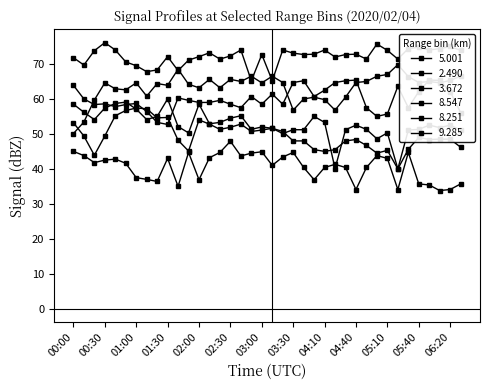

Reading left to right, list all the values displayed in this chart.

5.001: 50.1	53.4	59.7	64.6	62.9	62.6	64.6	60.8	64.4	63.9	68.5	64.2	63.2	65.6	63.2	65.6	65.0	66.5	64.6	66.5	64.7	56.8	60.0	60.5	59.8	56.8	60.5	64.7	65.0	66.5	67.0	69.8	66.4	64.7	65.0	64.6	65.3	66.5
2.490: 63.9	60.0	58.4	58.6	57.8	58.4	58.7	56.4	53.3	52.7	60.3	59.6	59.0	59.0	59.6	58.5	57.5	60.7	58.5	61.4	58.5	64.7	65.2	60.7	62.5	64.7	65.2	65.4	57.5	55.0	55.7	63.6	57.5	62.1	65.4	65.3	62.1	56.1
3.672: 71.8	69.7	73.8	76.1	74.0	70.6	69.5	67.8	68.3	72.1	68.1	71.1	72.1	73.2	71.4	72.3	74.0	65.2	72.7	65.2	74.0	73.1	72.7	72.8	74.0	72.0	72.7	72.8	71.4	75.7	73.9	71.4	74.4	74.8	74.0	74.4	75.0	73.9
8.547: 53.2	49.4	43.9	49.4	55.2	56.7	57.4	57.2	54.6	54.7	48.2	45.1	54.0	52.8	51.3	51.9	52.8	50.7	51.1	51.6	50.7	48.0	48.0	45.5	45.0	45.5	48.0	48.4	46.7	44.5	45.3	40.0	45.6	49.0	48.4	48.5	48.5	46.2
8.251: 58.5	56.2	54.1	57.4	58.7	59.1	57.1	54.1	55.0	60.0	52.1	50.3	58.5	52.9	53.3	54.5	55.2	51.3	52.0	51.6	50.1	51.2	51.2	55.0	53.3	40.1	51.2	52.5	51.3	48.6	50.3	40.0	51.1	51.3	52.5	51.8	52.5	51.1
9.285: 45.0	43.8	41.8	42.5	42.8	41.6	37.5	37.0	36.4	43.0	35.0	44.7	36.9	43.2	44.7	47.9	43.7	44.5	44.9	41.0	43.4	44.7	40.4	36.9	40.4	41.3	40.4	34.1	40.4	43.8	43.0	34.1	44.7	35.7	35.4	33.8	34.1	35.7